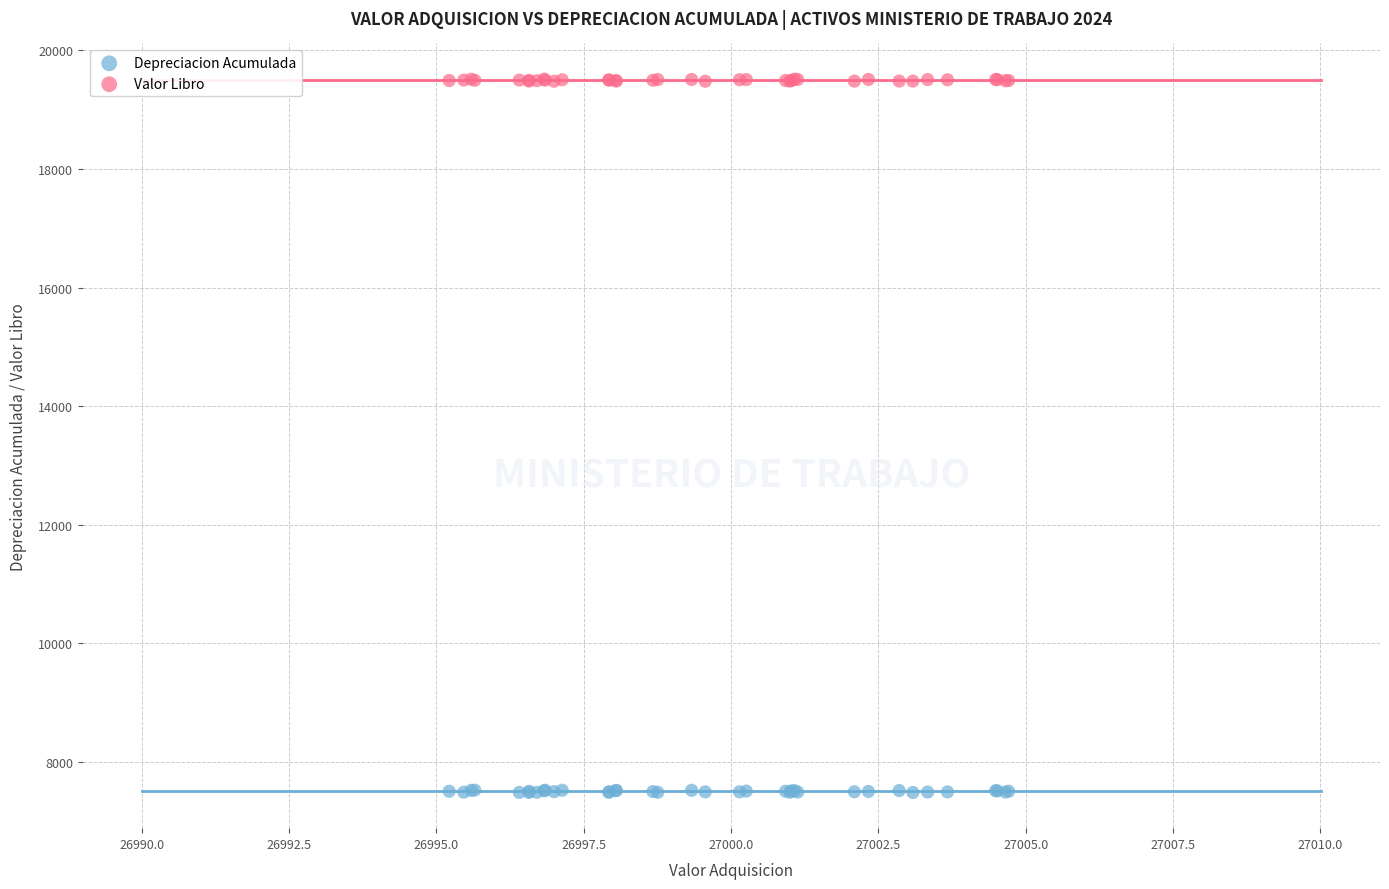

What is the X range (max minus min) for the scatter plot?

9.5